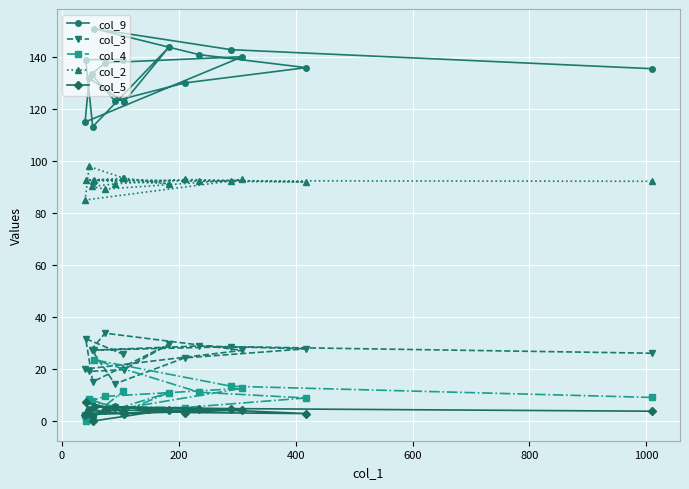

How many data points in col_5 are above 4?

9